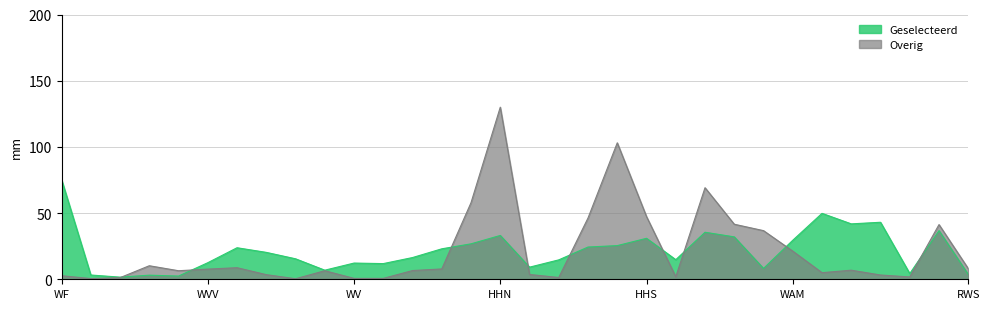

What is the maximum value shown in the chart?

130.0